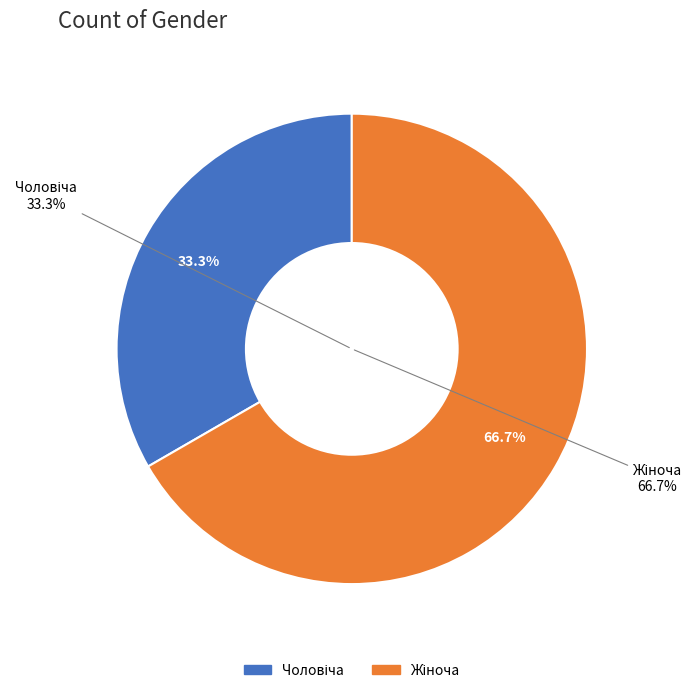

Which has a higher value, Чоловіча or Жіноча?

Жіноча